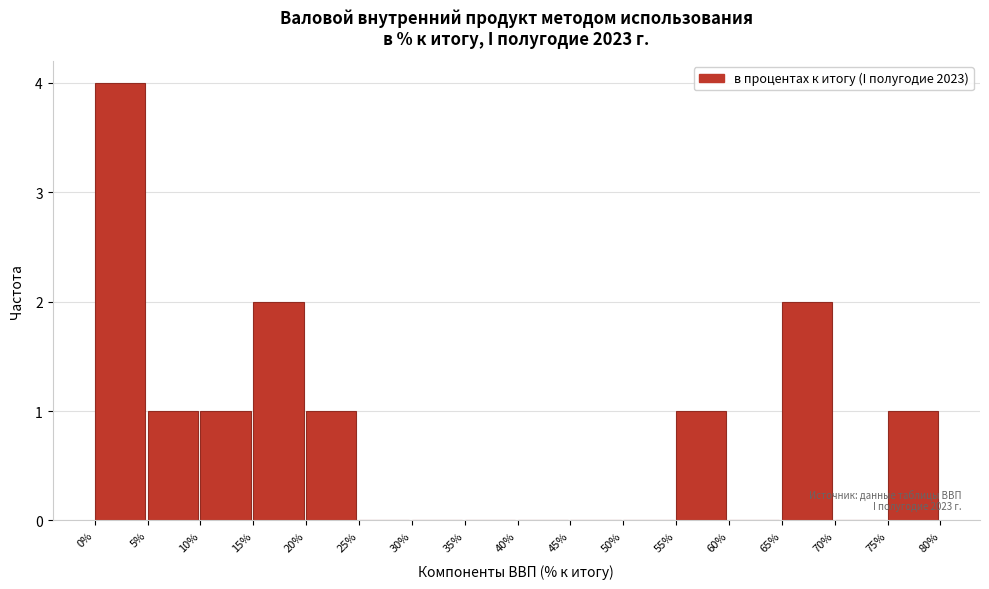

Which range on the x-axis has the tallest bar?

0% to 5%